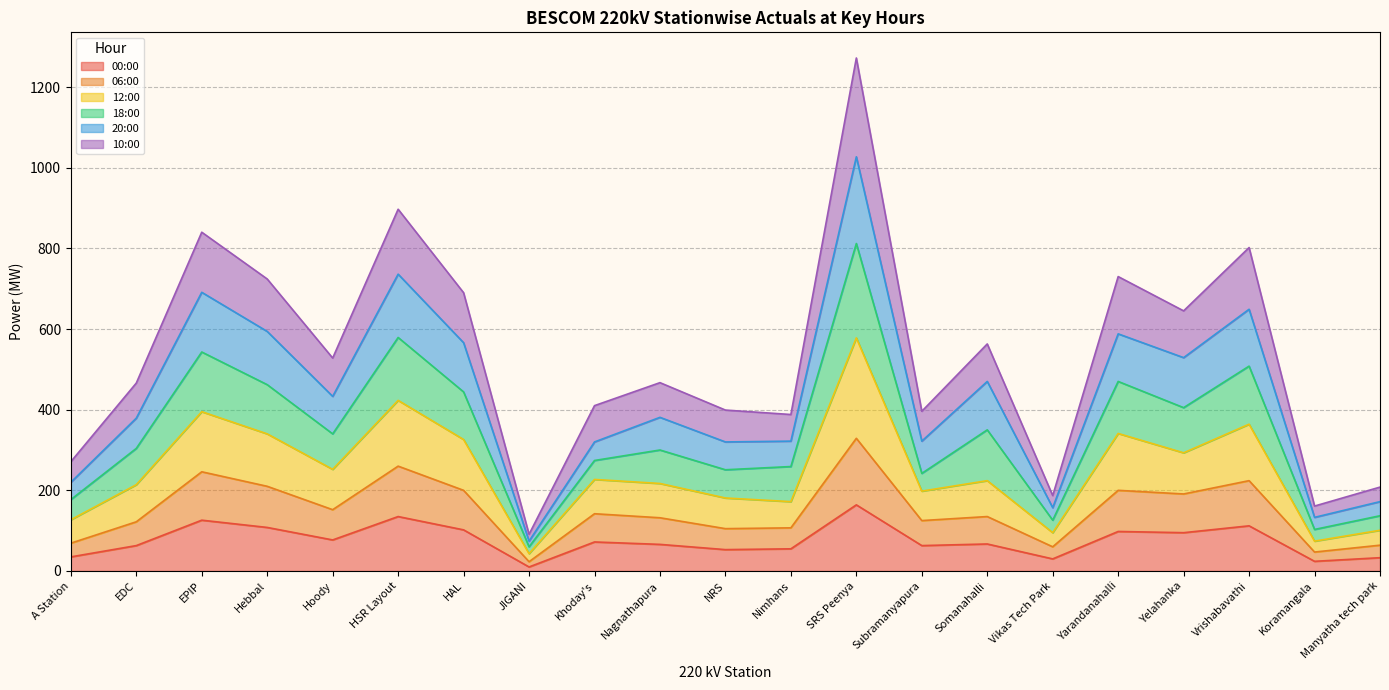

What is the total value across all series at Hoody?

528